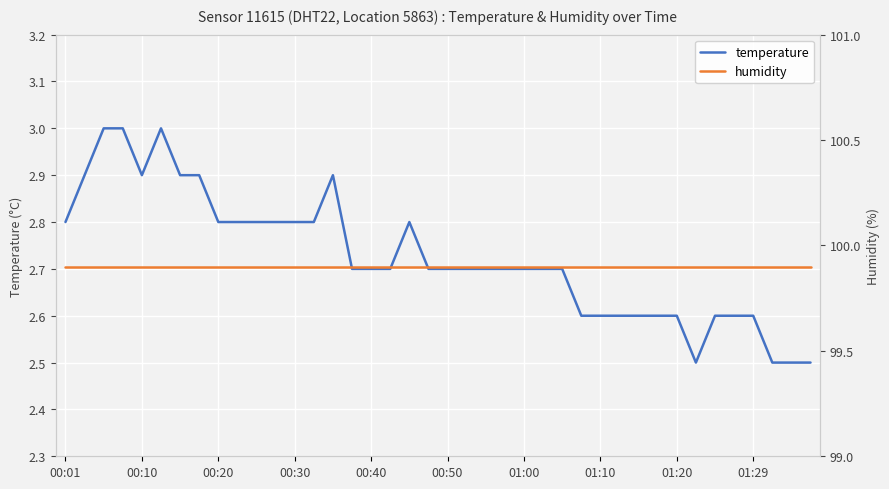

What is the maximum value for temperature?

3.0